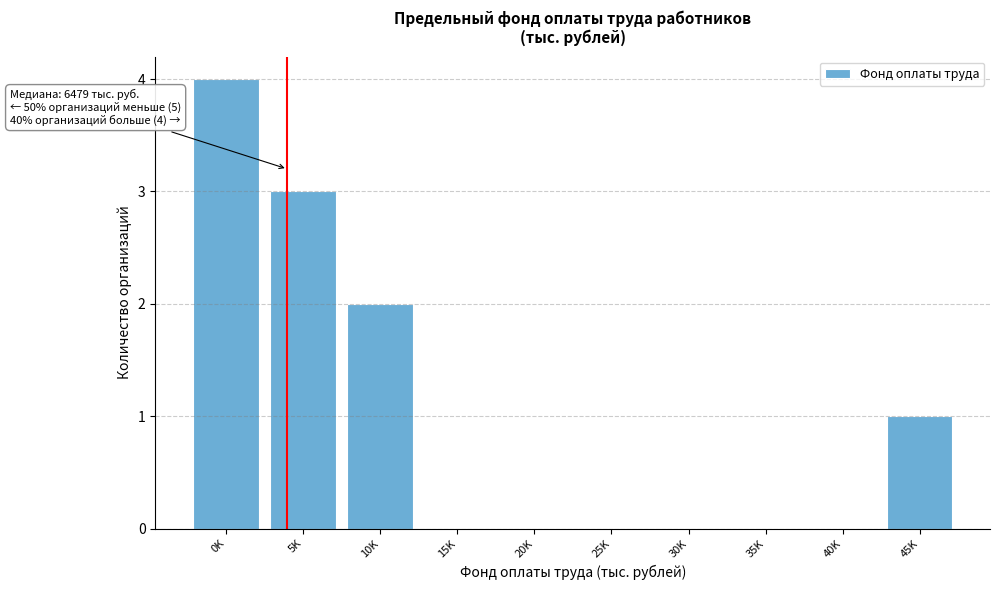

Reading left to right, what are all the values shown in this chart?

0K=4	5K=3	10K=2	15K=0	20K=0	25K=0	30K=0	35K=0	40K=0	45K=1